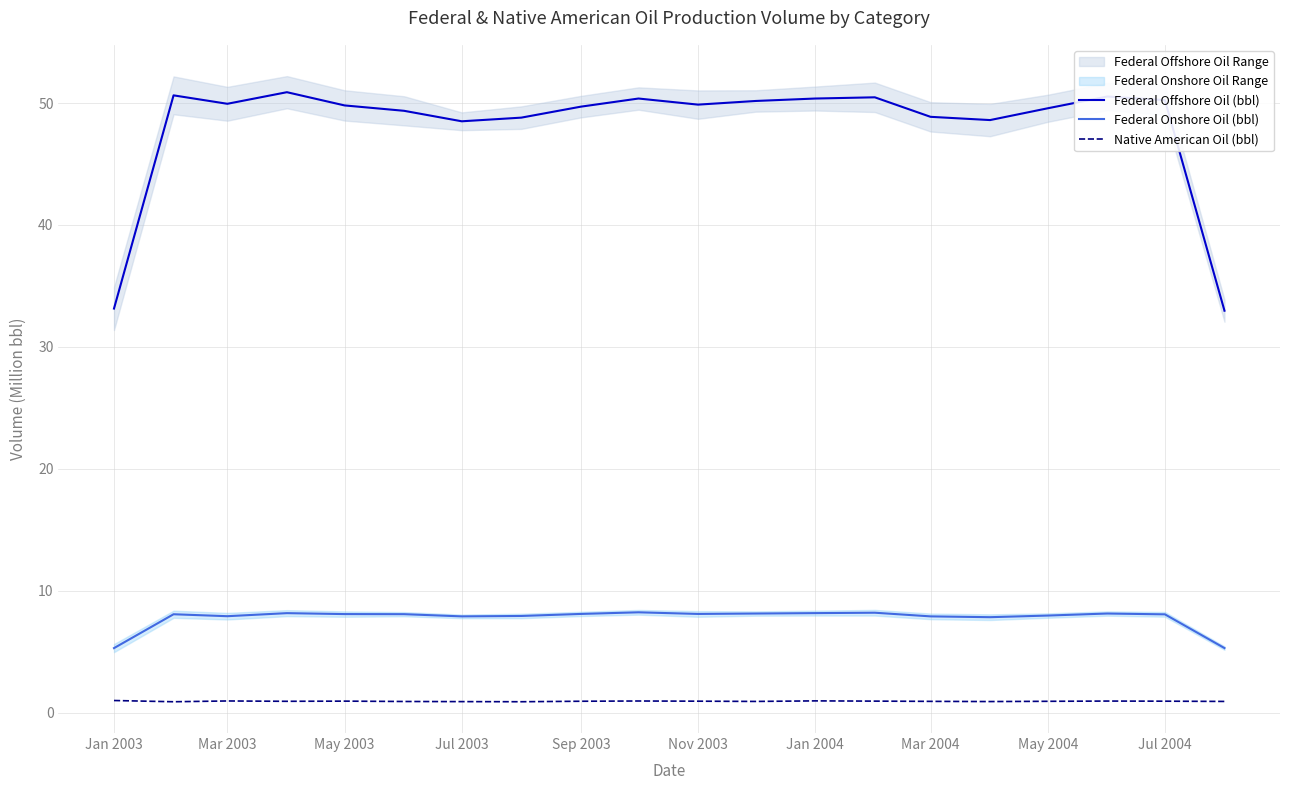

Reading right to left, extract all data points from this chart.

Federal Offshore Oil (bbl): 33.0	50.2	50.5	49.6	48.6	48.9	50.5	50.4	50.2	49.9	50.4	49.7	48.8	48.5	49.4	49.8	50.9	49.9	50.6	33.1
Federal Onshore Oil (bbl): 5.3	8.1	8.1	8.0	7.8	7.9	8.2	8.2	8.1	8.1	8.2	8.1	7.9	7.9	8.1	8.1	8.2	7.9	8.1	5.3
Native American Oil (bbl): 0.9	0.9	1.0	0.9	0.9	0.9	0.9	1.0	0.9	0.9	1.0	0.9	0.9	0.9	0.9	0.9	0.9	1.0	0.9	1.0